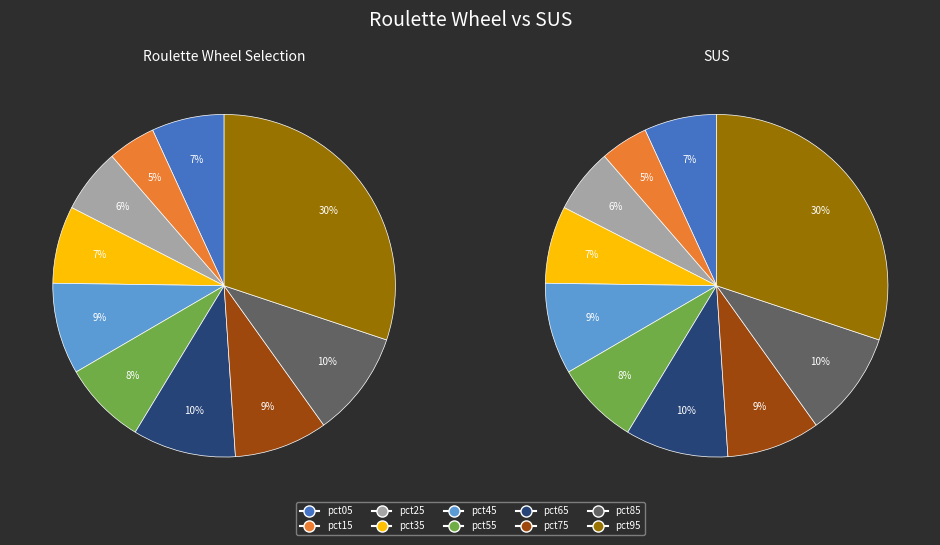

Combined, do pct35 and pct25 account for over 50%?

No